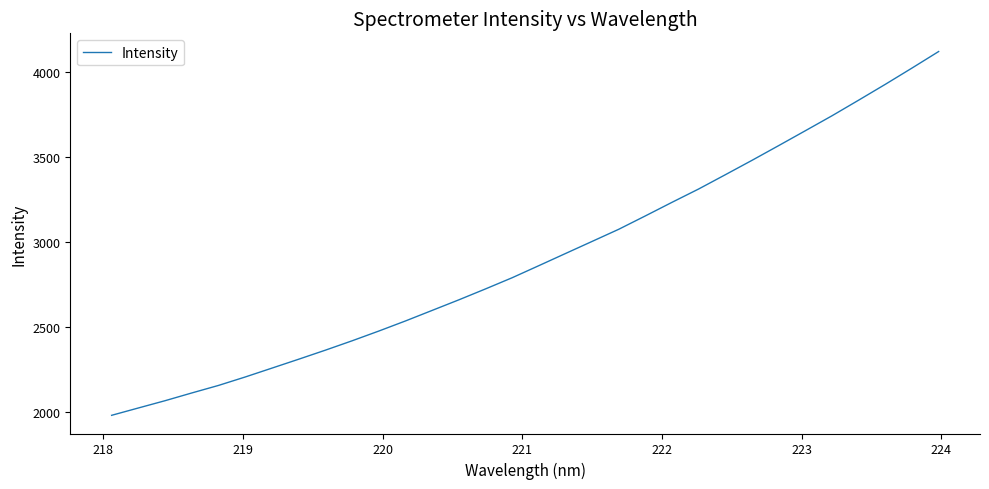

What is the difference between the maximum and minimum values?

2137.5